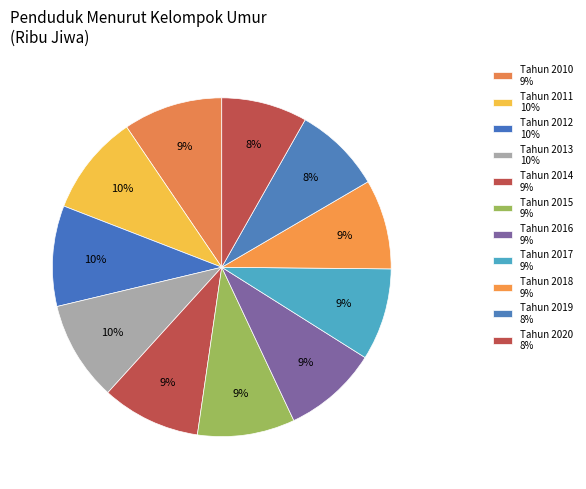

Which slice is the largest?

Tahun 2011